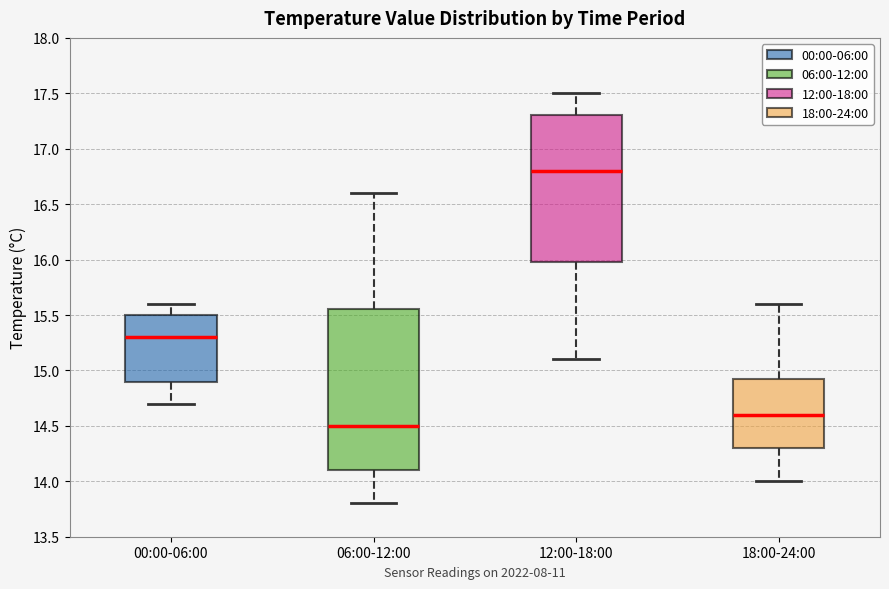

Where does the median line of the box for 12:00-18:00 sit on the y-axis? The values are not printed on the chart, so give them approximately, as read against the axis.

16.80